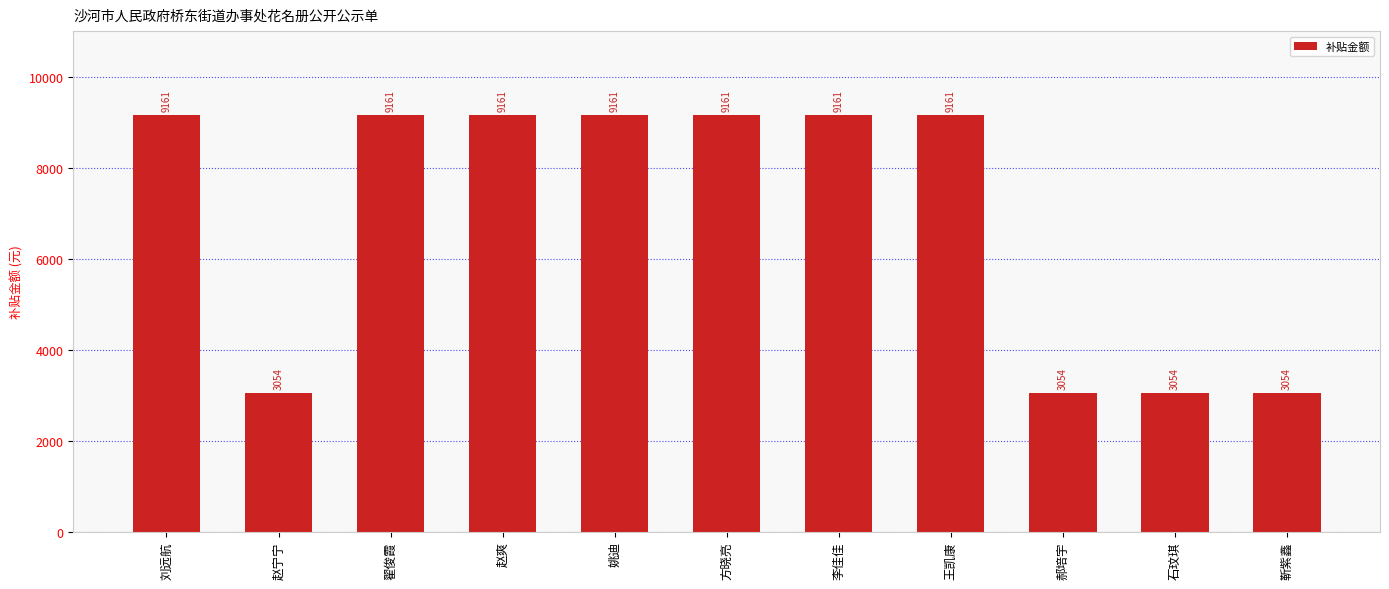

Is it true that the value at 翟俊霞 is 9160.7?

True